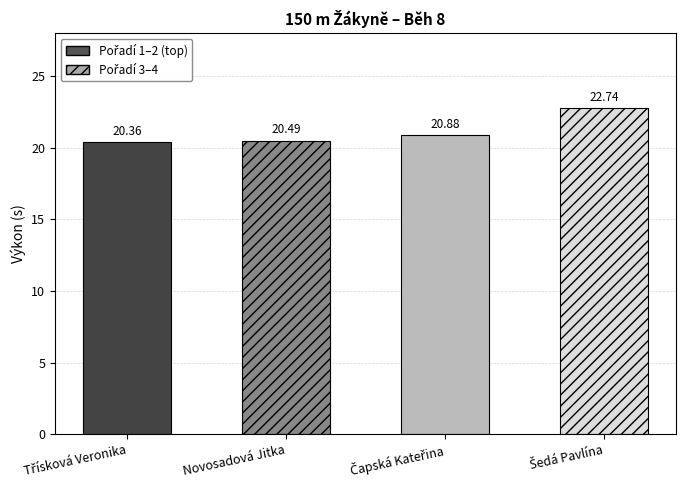

Between Novosadová Jitka and Čapská Kateřina, which is larger?

Čapská Kateřina